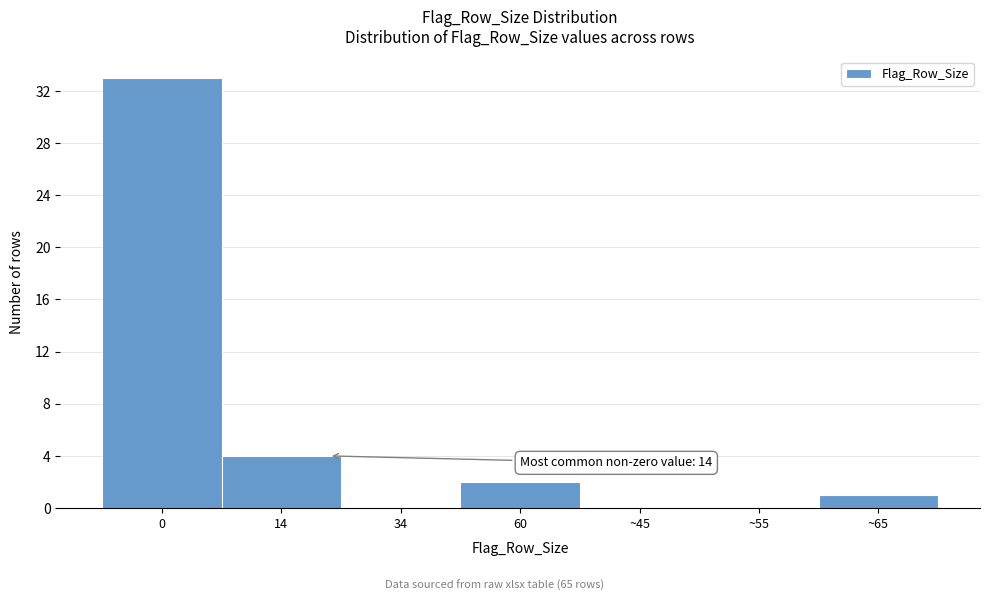

Reading right to left, transcribe all the data shown in this chart.

~65=1	~55=0	~45=0	60=2	34=0	14=4	0=33